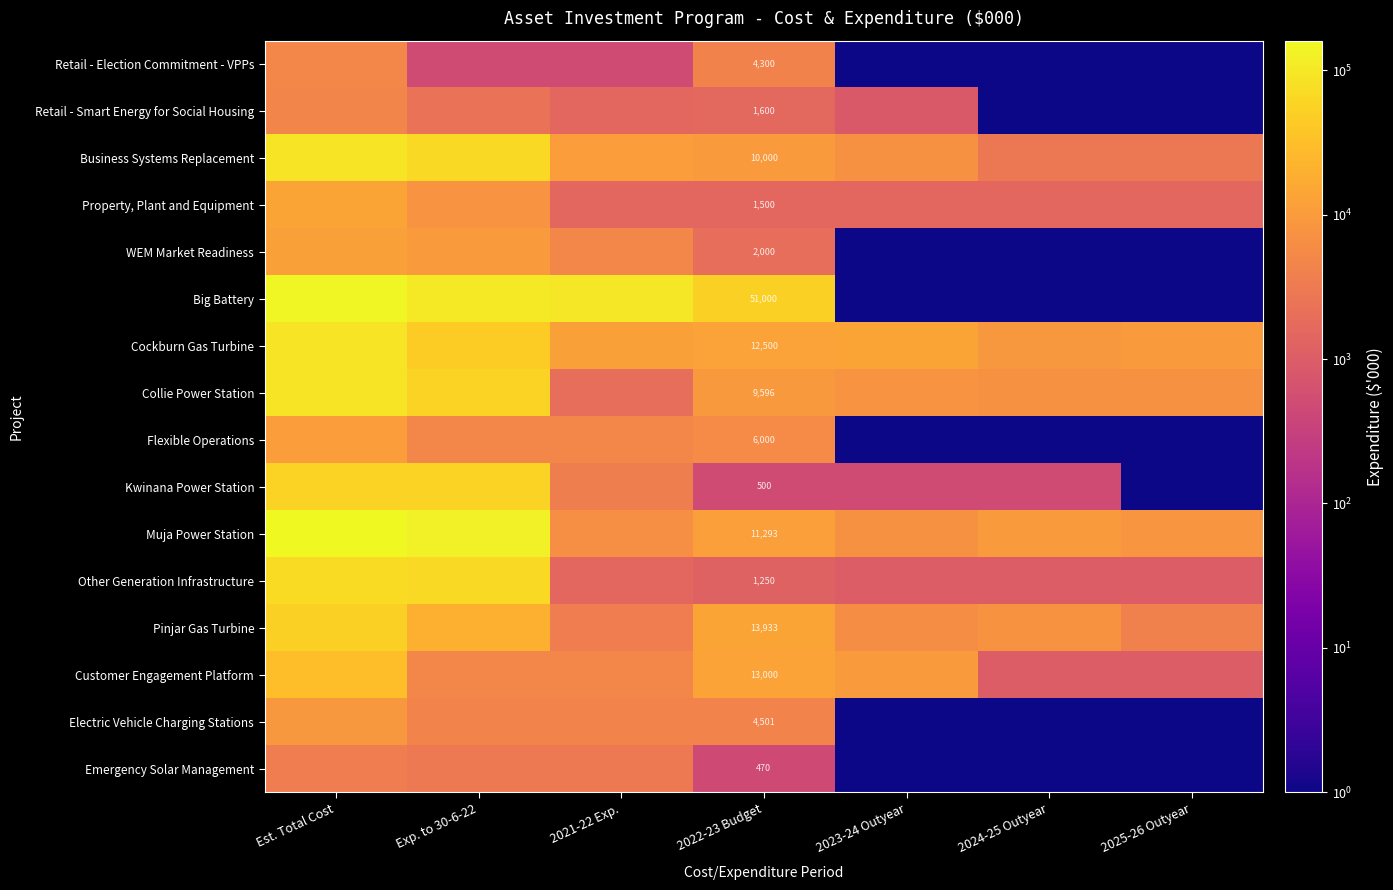

At which category does the chart reach its minimum across all series?

2023-24 Outyear